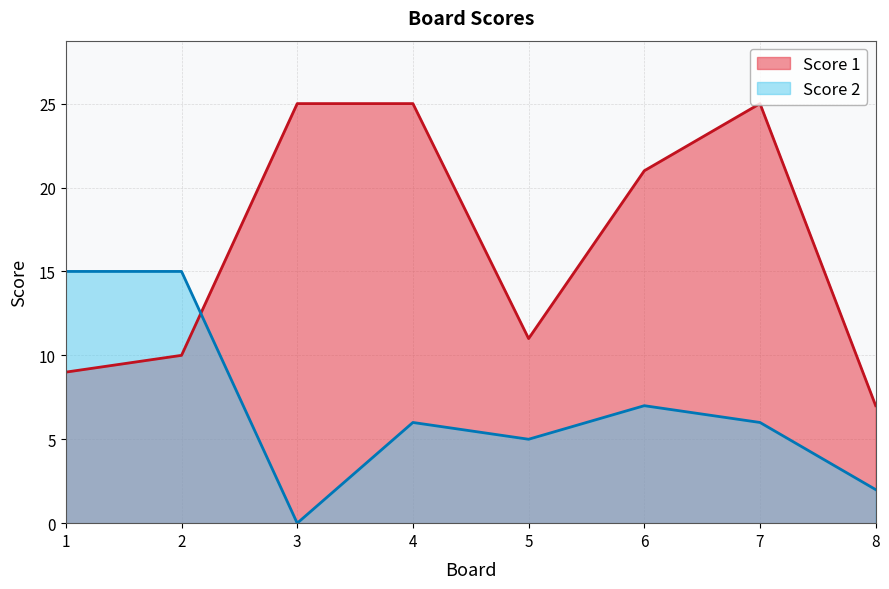

Does the chart display data point markers on the line(s)?

No